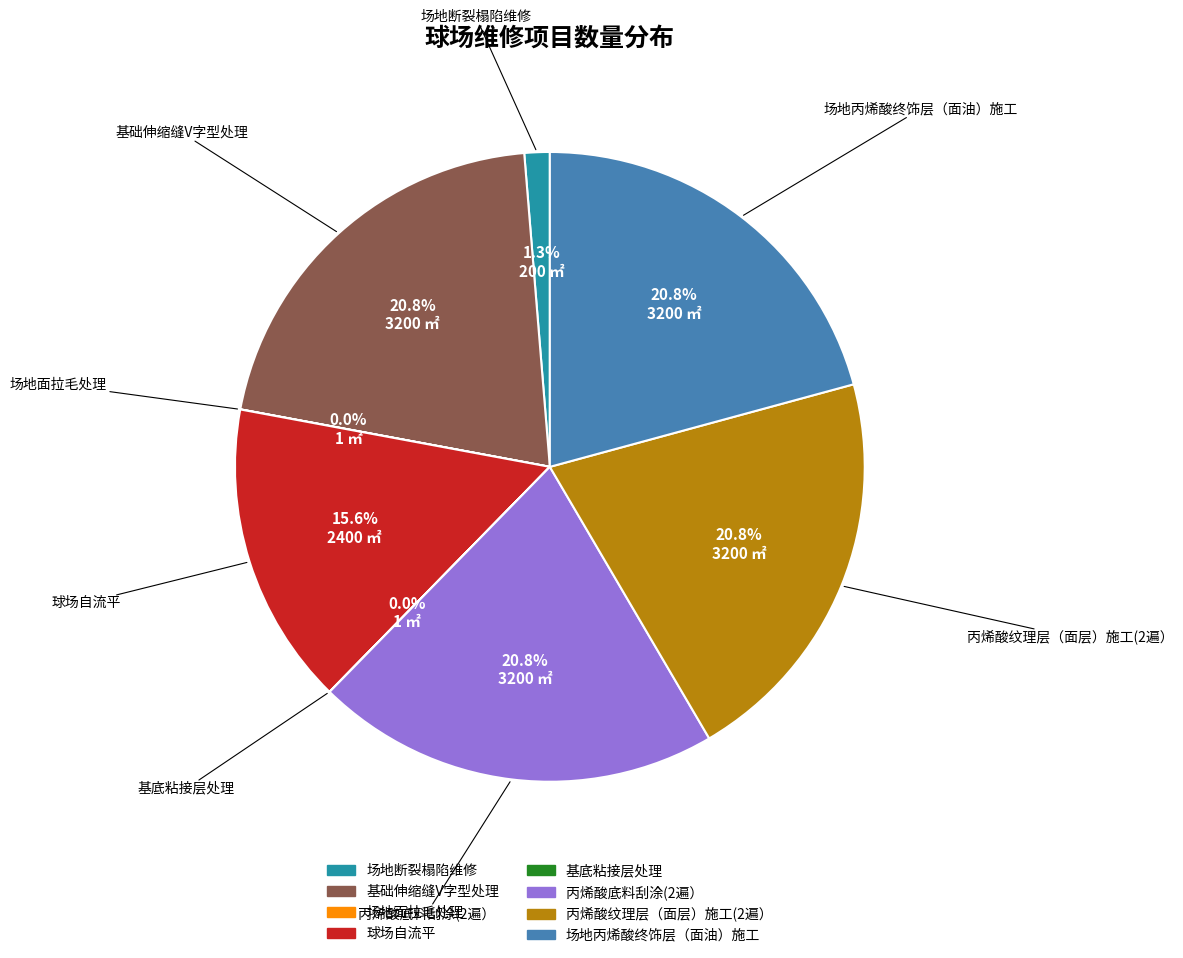

Is it true that 丙烯酸底料刮涂(2遍） is 21% of the pie?

True